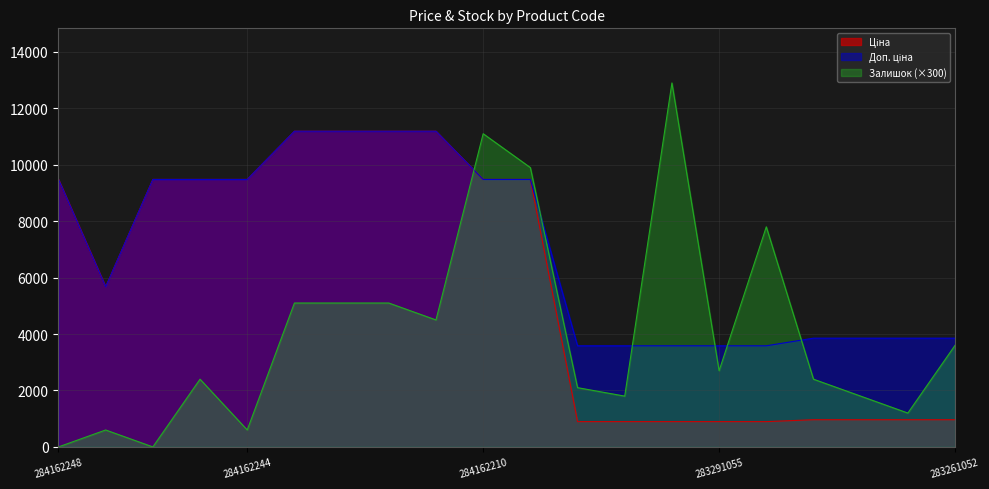

What is the difference between the highest and lowest values at 283291052?

6904.1